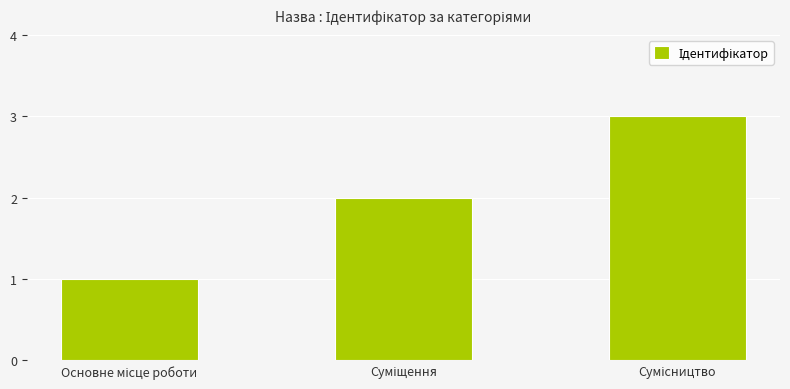

What is the greatest value displayed?

3